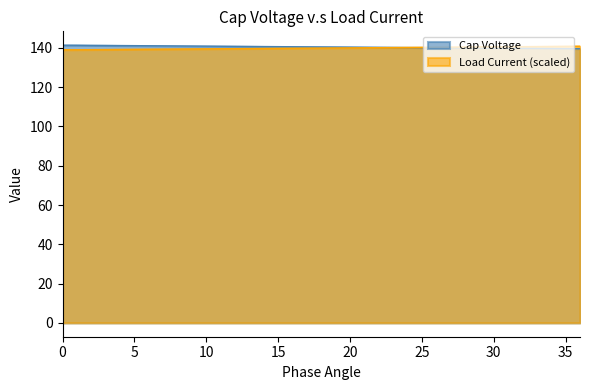

True or false: Cap Voltage and Load Current cross at least once.

True